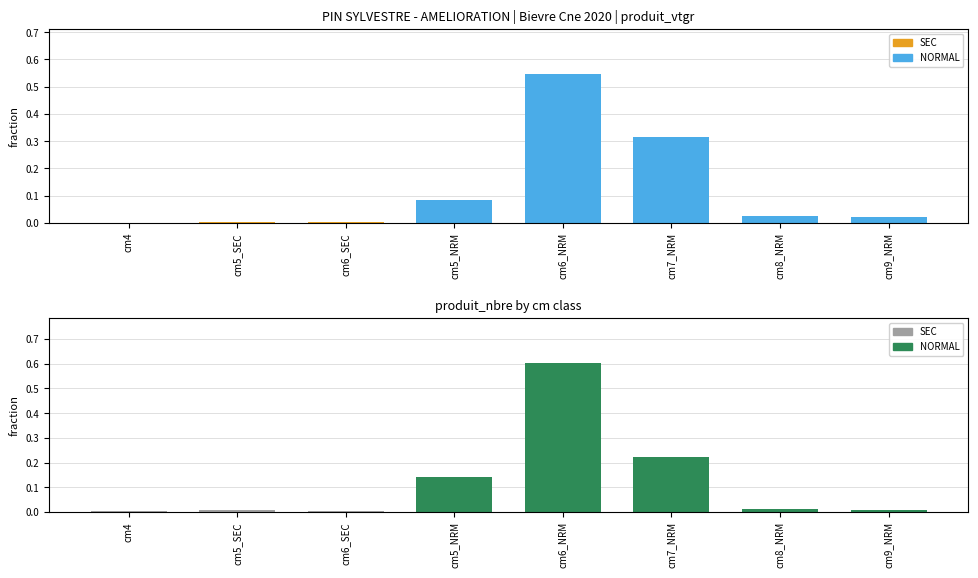

Rank the categories by produit_vtgr value from lowest to highest.

cm4, cm6_SEC, cm5_SEC, cm9_NRM, cm8_NRM, cm5_NRM, cm7_NRM, cm6_NRM